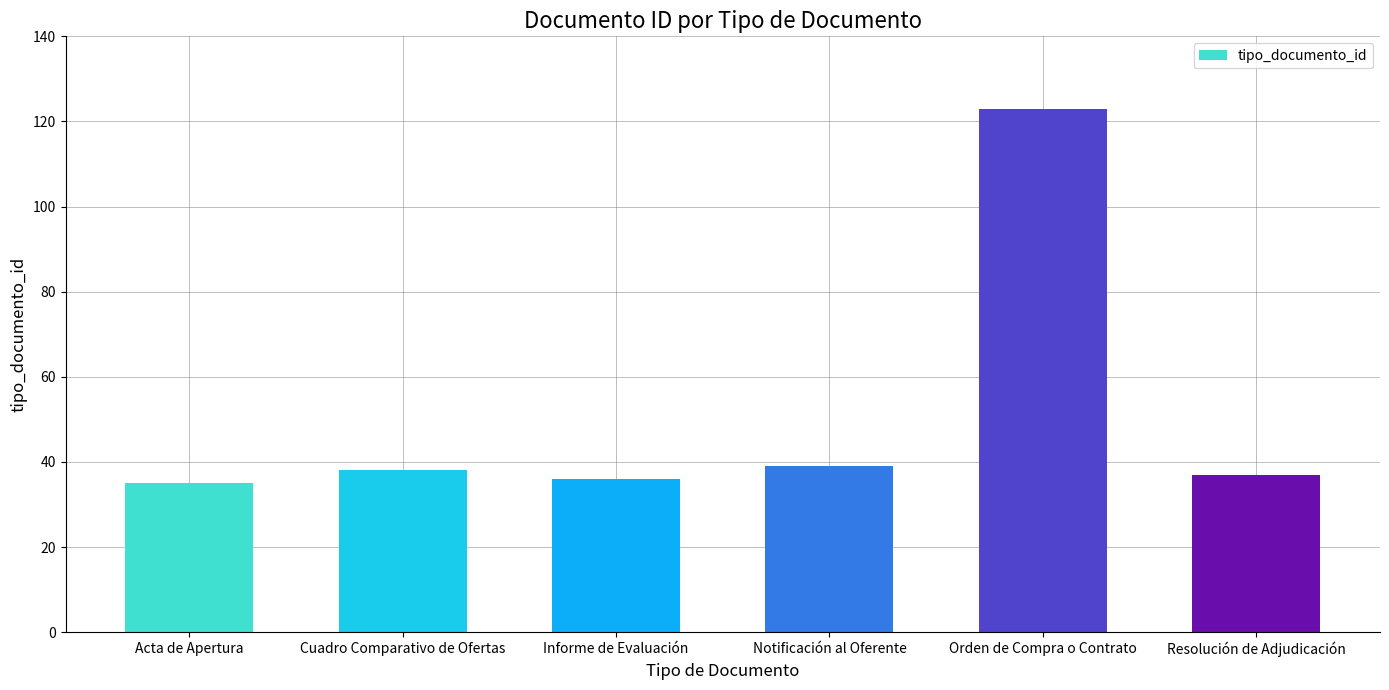

What is the label of the 1st bar from the right?

Resolución de Adjudicación